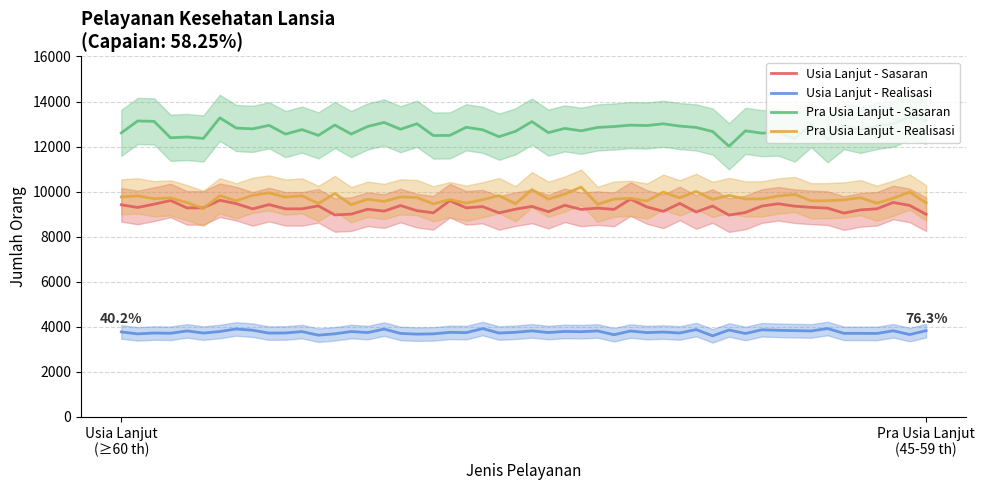

How many lines are shown in the chart?

4